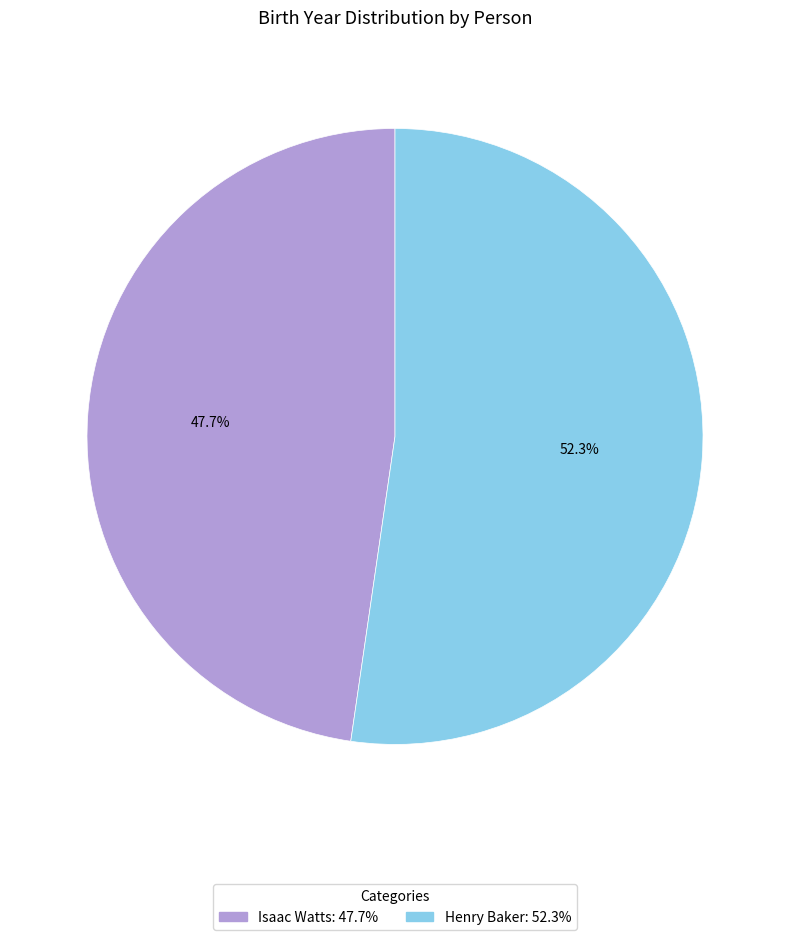

Does any single category account for the majority?

Yes